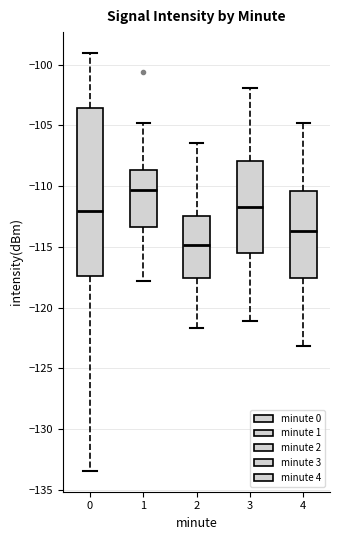

Which box is the tallest, from its lower edge to its upper edge?

0